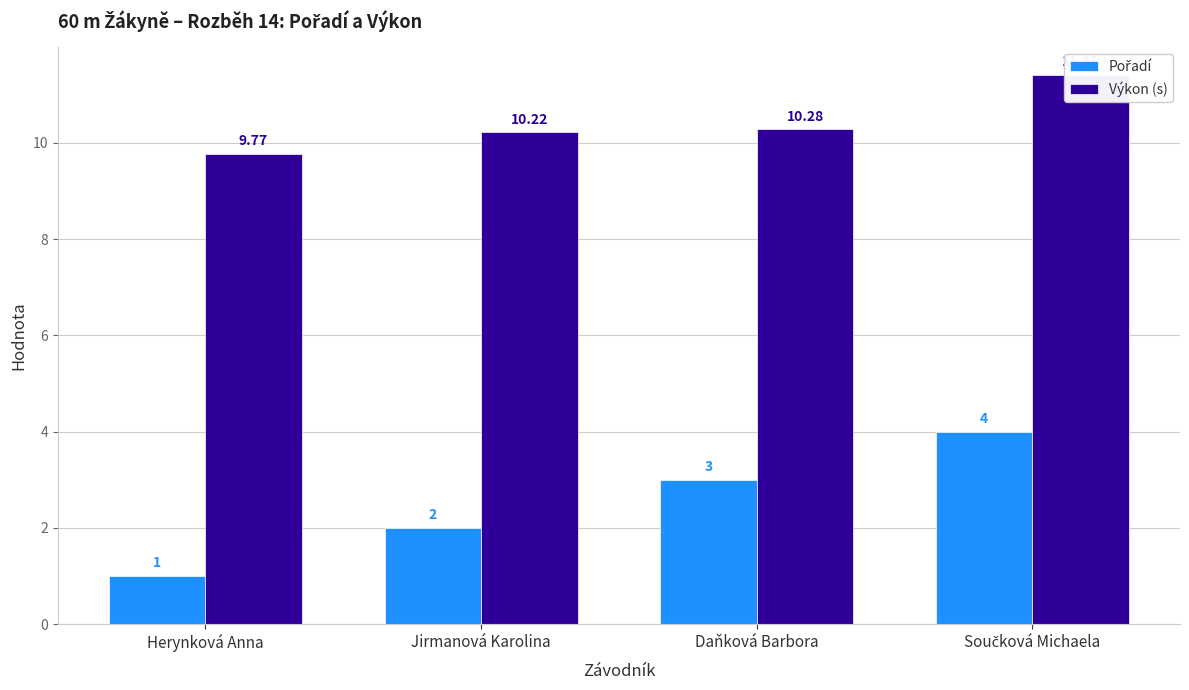

How many bars are there in each group?

2